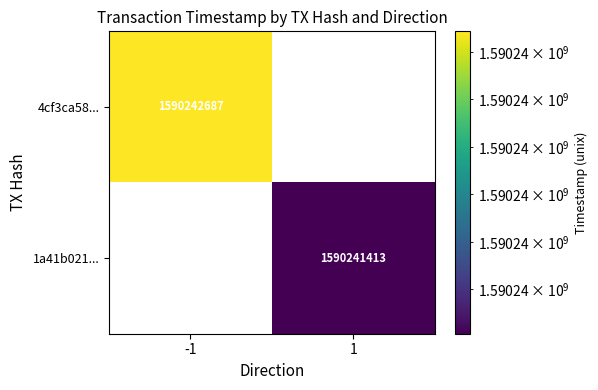

What is the greatest value displayed?

1590242687